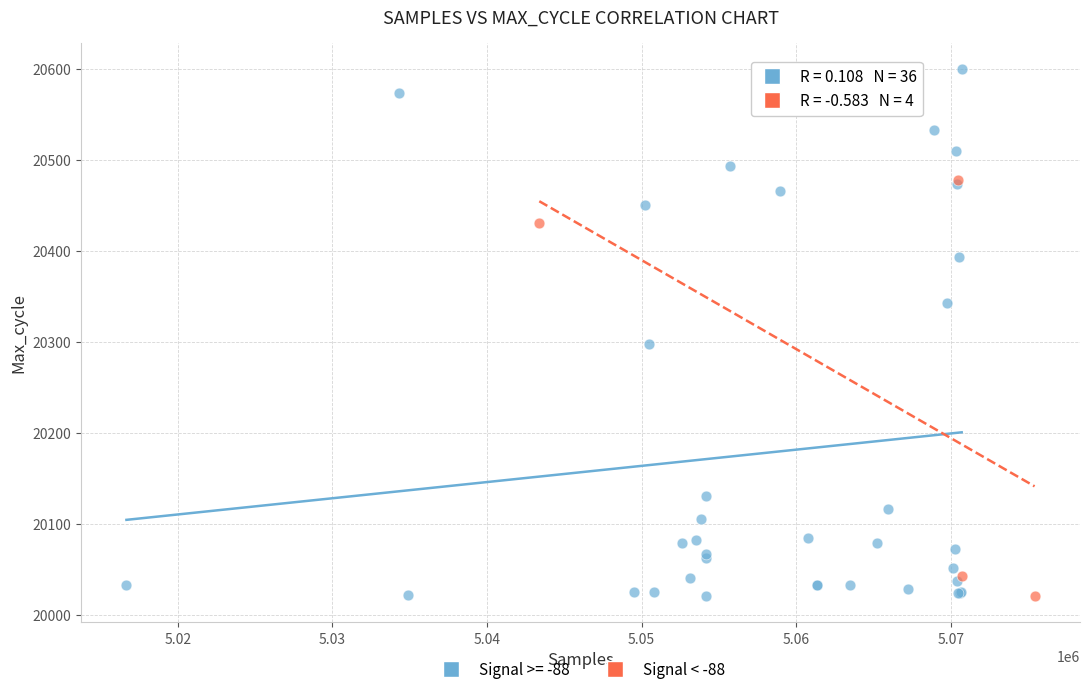

Which series contains the highest Y value?

Signal >= -88